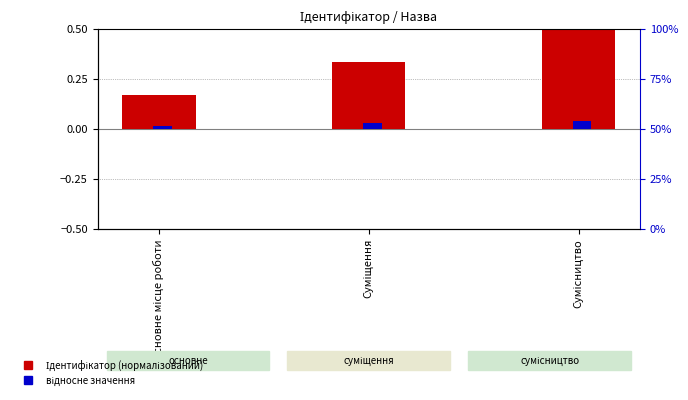

Between Суміщення and Сумісництво, which series saw the biggest shift?

Ідентифікатор (нормалізований)